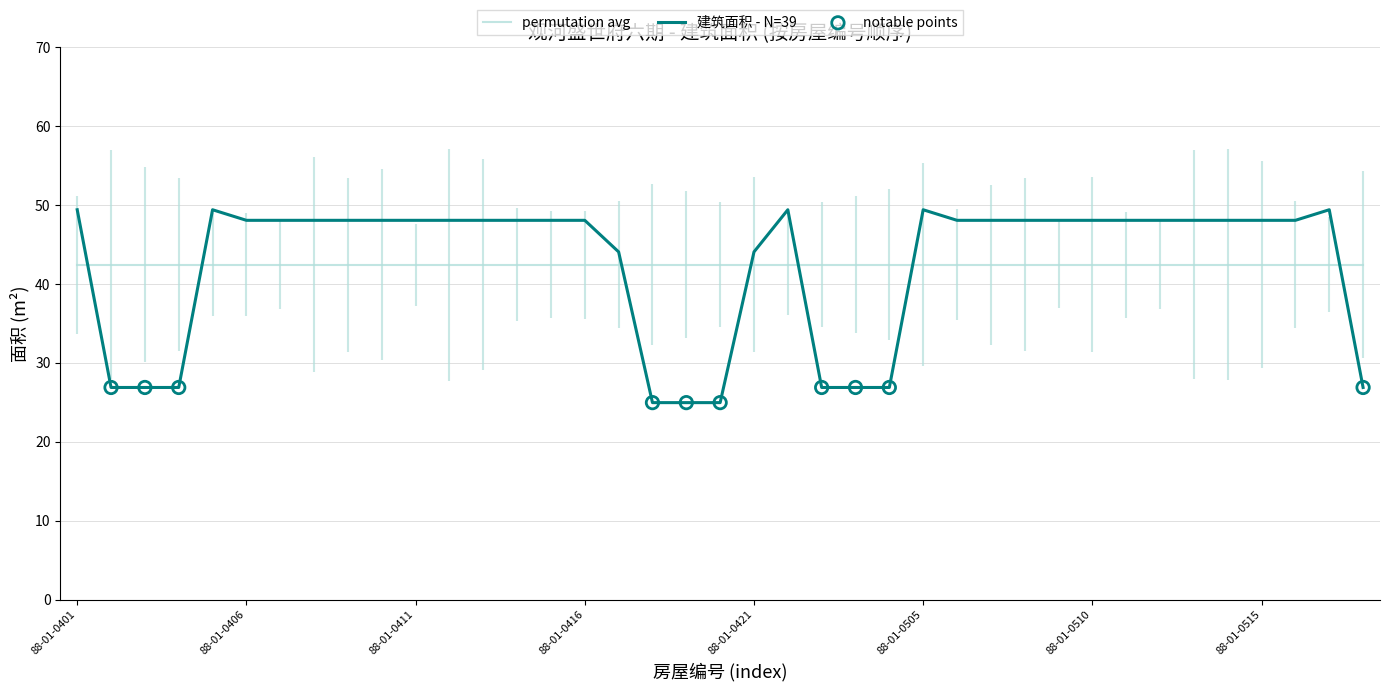

Between 88-01-0507 and 88-01-0512, which is larger?

88-01-0507